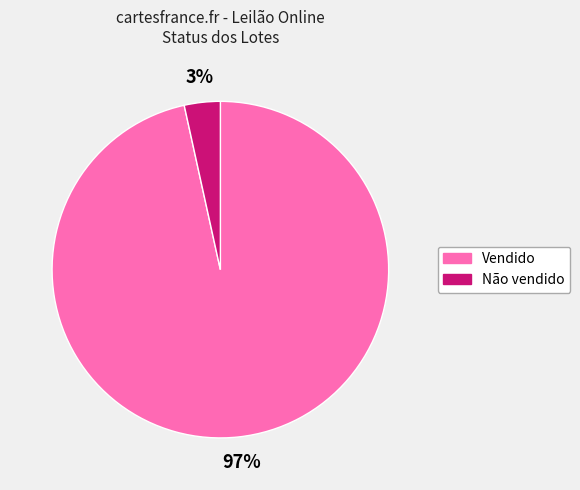

True or false: Vendido accounts for 91% of the total.

False